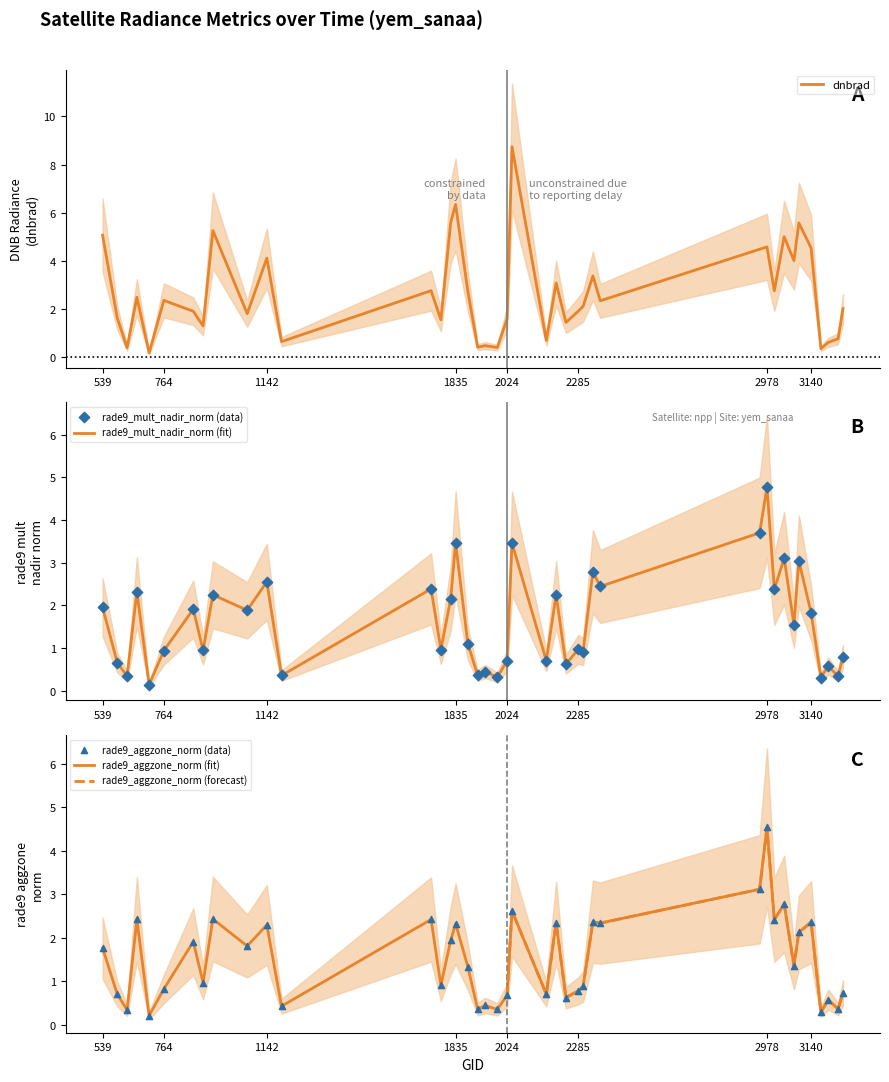

What are all the series names shown in the legend?

dnbrad, rade9_mult_nadir_norm, rade9_aggzone_norm